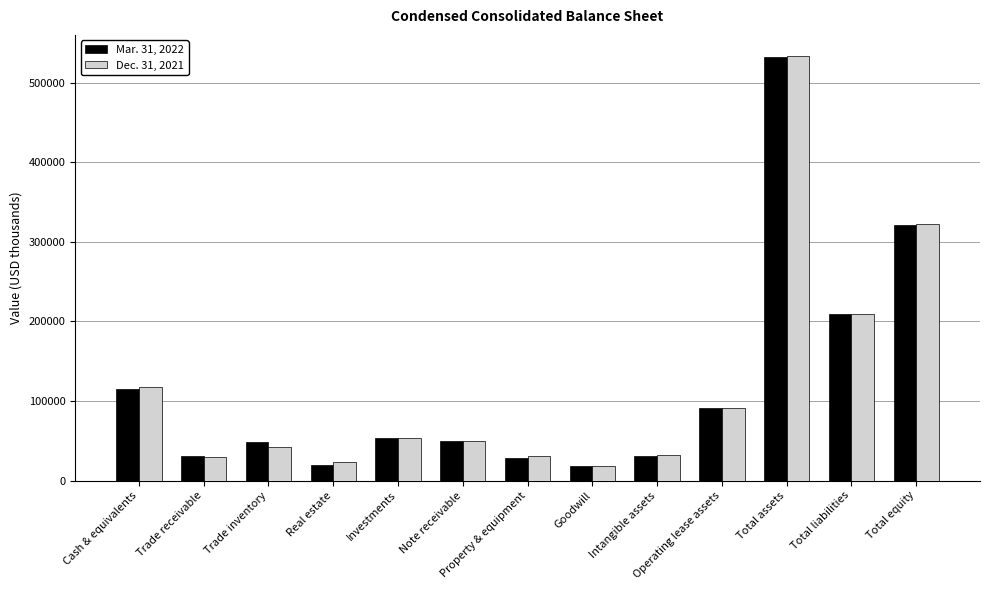

What is the total value across all series at Property & equipment?

59347